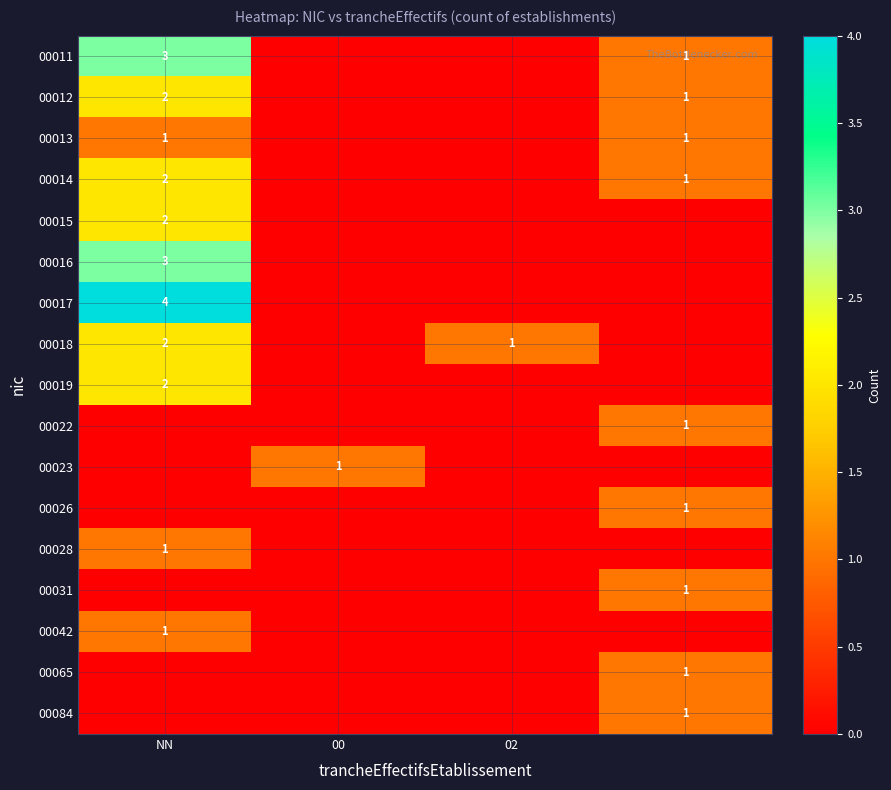

The value of 00012 at NN is 2. True or false?

True